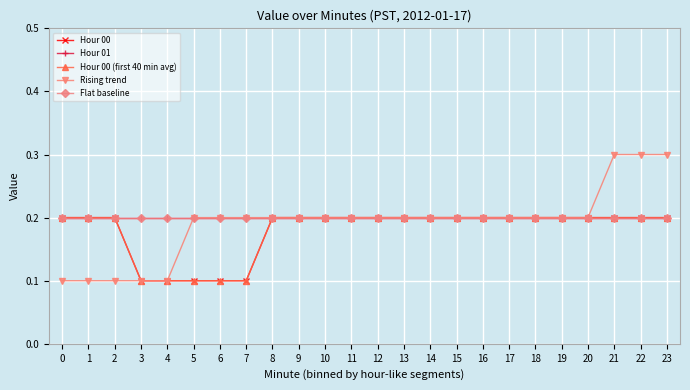

True or false: Hour 00 and Rising trend intersect in this chart.

False